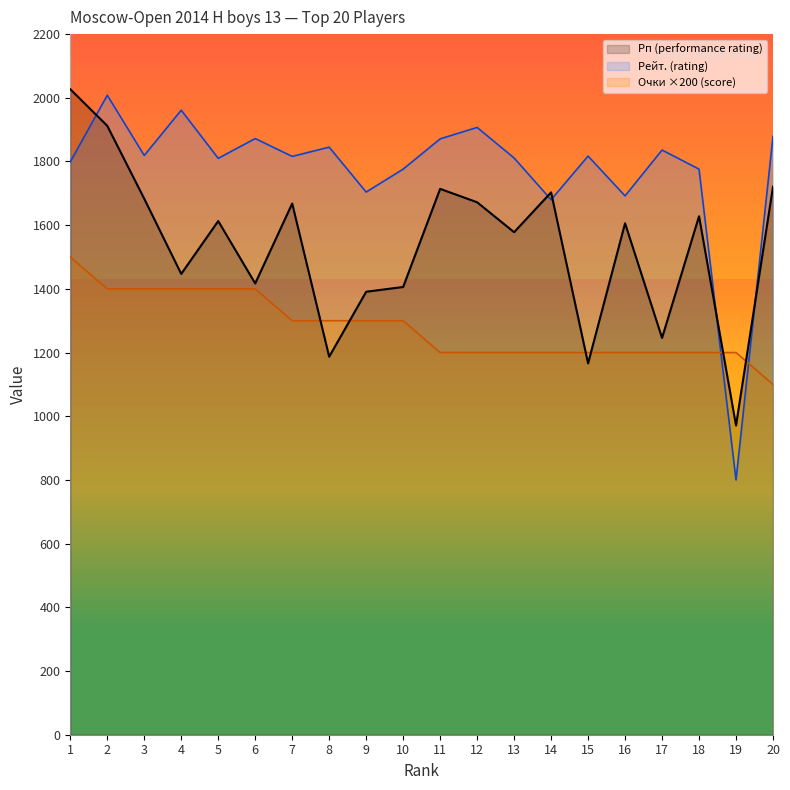

What is the approximate value of Очки at 11?

1200